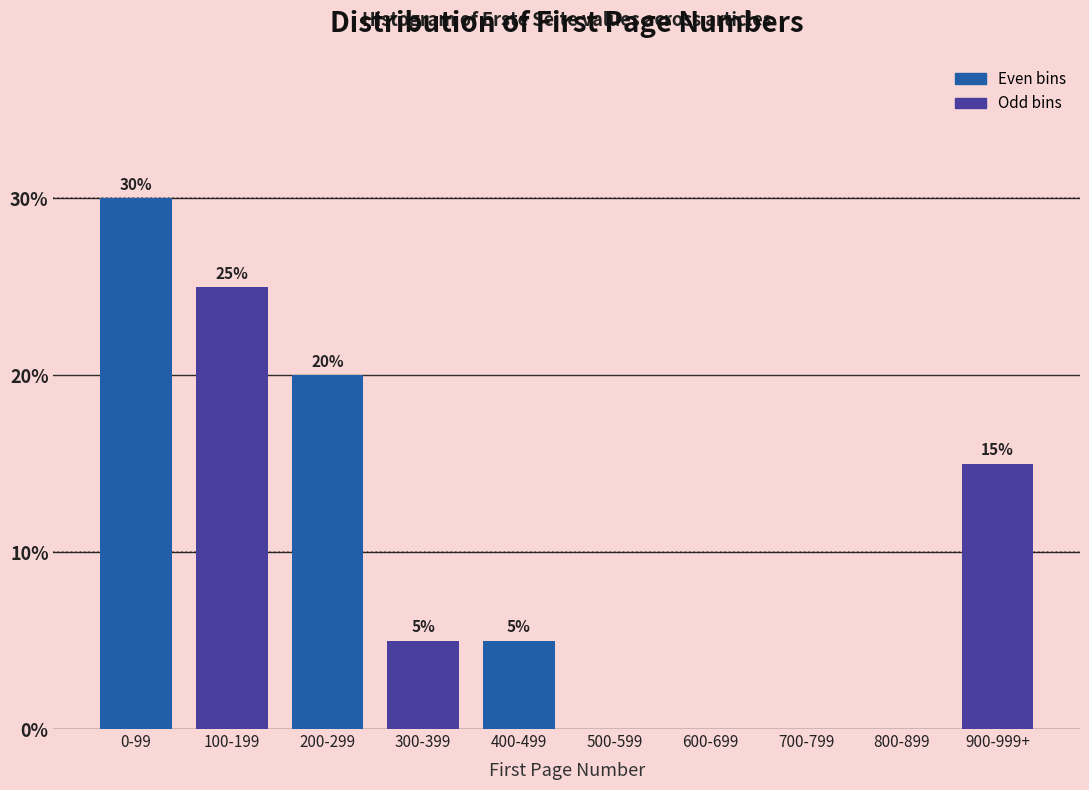

Reading right to left, transcribe all the data shown in this chart.

900-999+=15	800-899=0	700-799=0	600-699=0	500-599=0	400-499=5	300-399=5	200-299=20	100-199=25	0-99=30